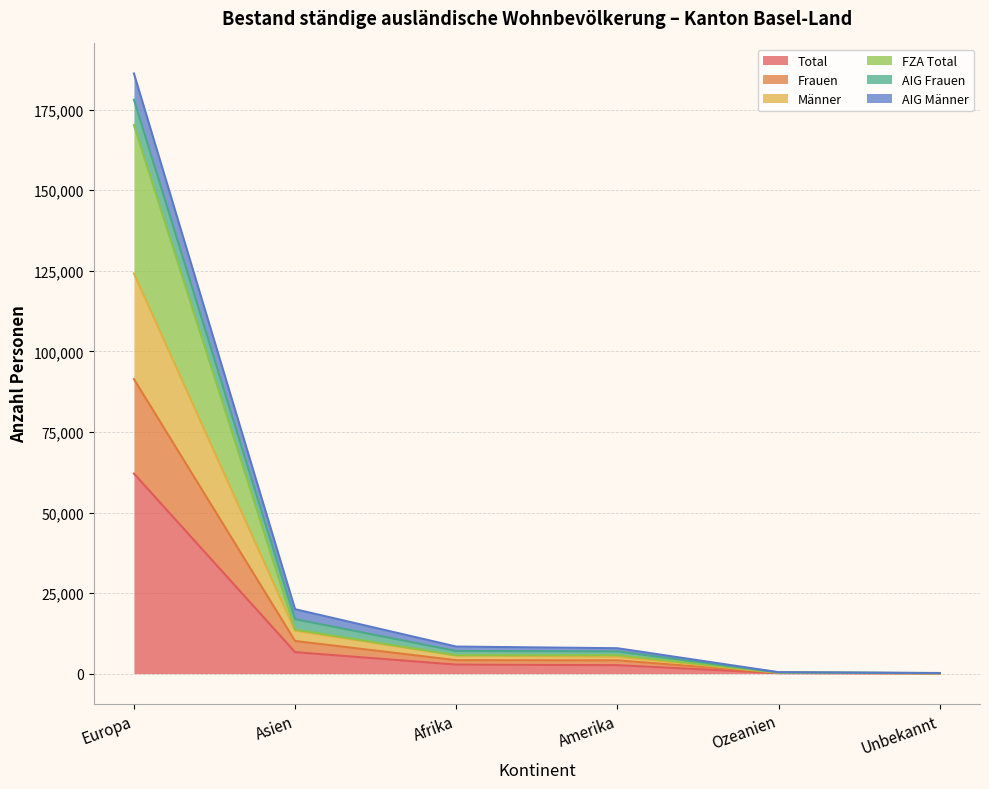

At which label does Männer reach its minimum?

Unbekannt